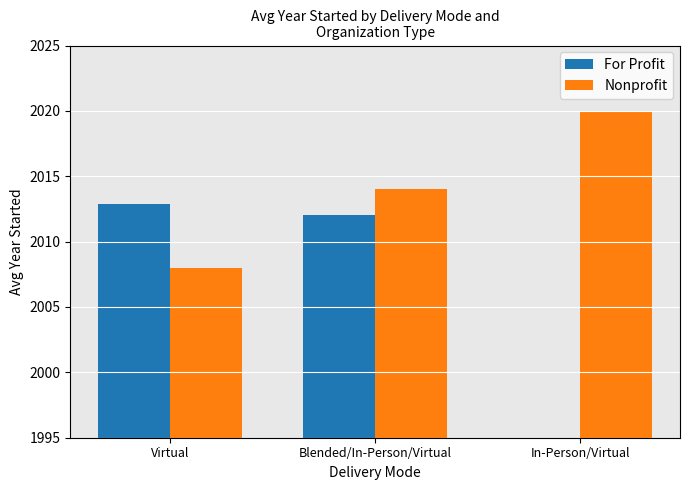

How many Nonprofit values are between 2008 and 2020?

3